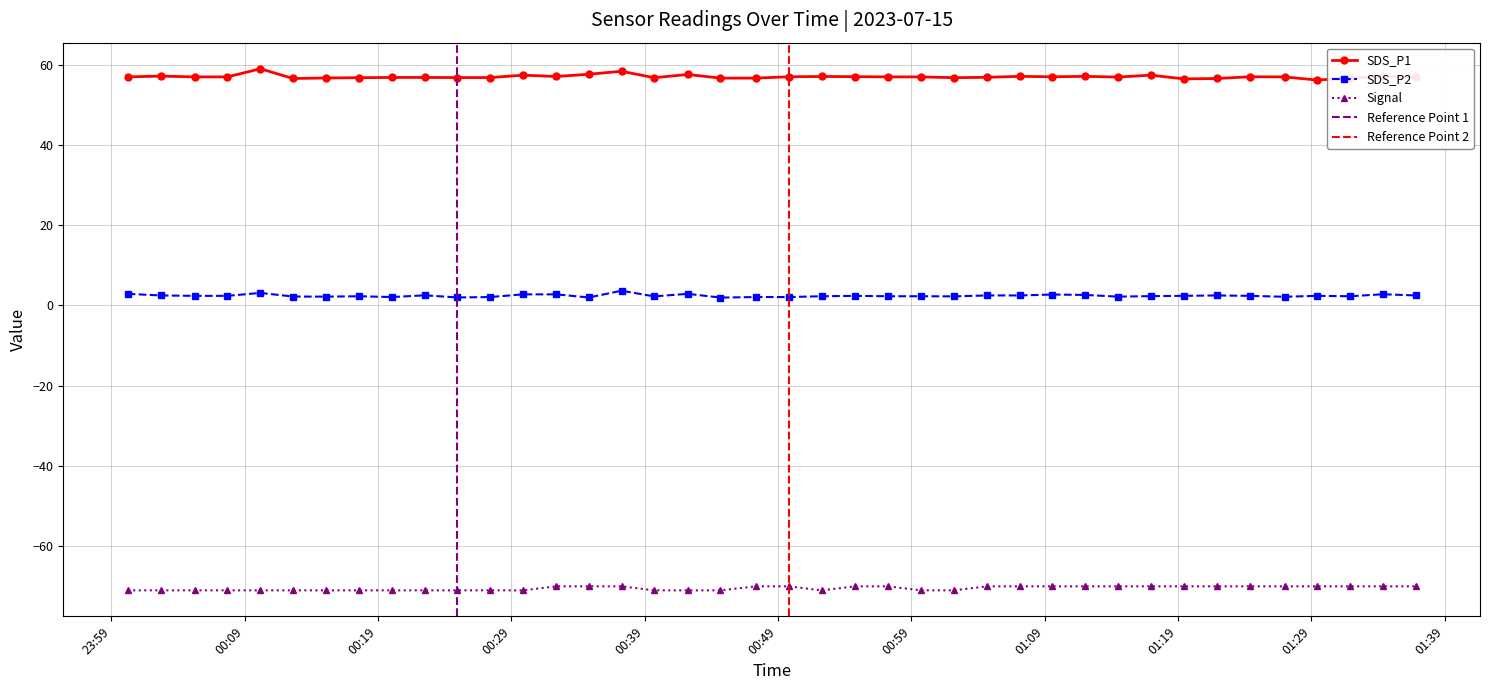

Reading right to left, what are all the values shown in this chart?

SDS_P1: 57.0	57.1	56.7	56.2	57.0	57.0	56.6	56.5	57.4	56.9	57.1	57.0	57.1	56.9	56.8	57.0	57.0	57.0	57.1	57.0	56.7	56.7	57.6	56.8	58.4	57.6	57.1	57.4	56.8	56.8	56.8	56.8	56.8	56.7	56.6	59.0	57.0	57.0	57.2	57.0
SDS_P2: 2.5	2.8	2.3	2.4	2.2	2.4	2.5	2.4	2.3	2.2	2.6	2.7	2.5	2.5	2.3	2.3	2.3	2.4	2.3	2.1	2.1	2.0	2.9	2.3	3.7	2.0	2.8	2.8	2.1	2.0	2.5	2.1	2.3	2.2	2.2	3.1	2.4	2.4	2.5	2.9
Signal: -70.0	-70.0	-70.0	-70.0	-70.0	-70.0	-70.0	-70.0	-70.0	-70.0	-70.0	-70.0	-70.0	-70.0	-71.0	-71.0	-70.0	-70.0	-71.0	-70.0	-70.0	-71.0	-71.0	-71.0	-70.0	-70.0	-70.0	-71.0	-71.0	-71.0	-71.0	-71.0	-71.0	-71.0	-71.0	-71.0	-71.0	-71.0	-71.0	-71.0